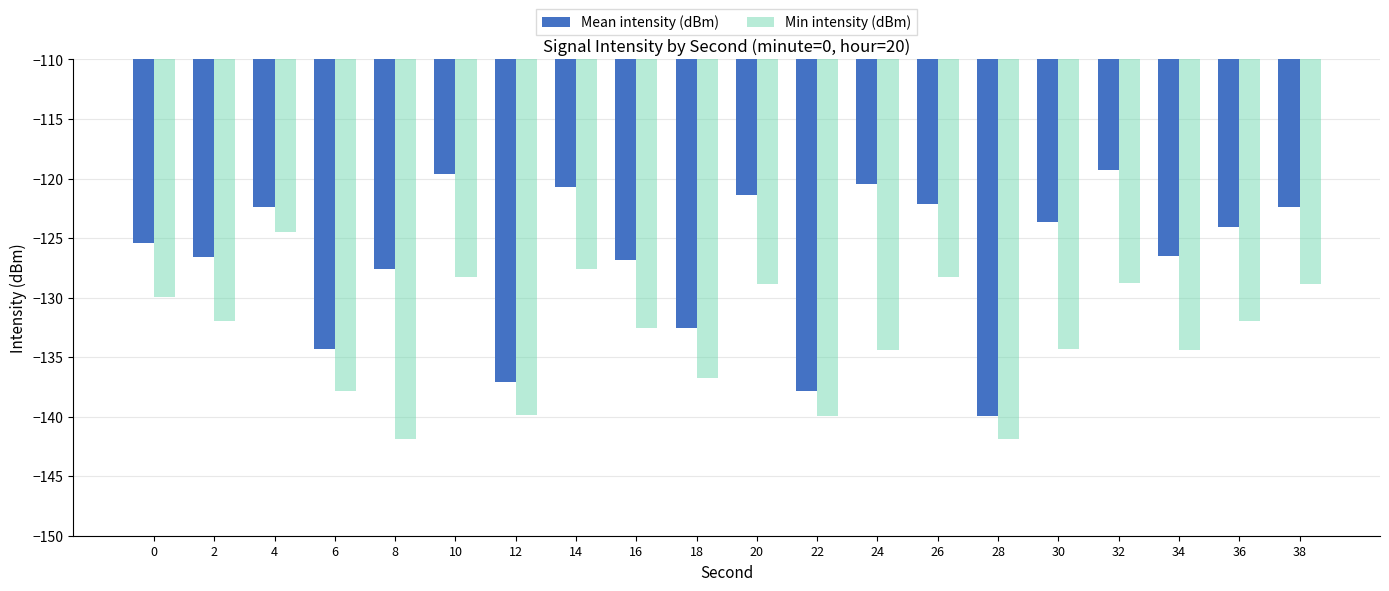

Count the number of data series in this chart.

2